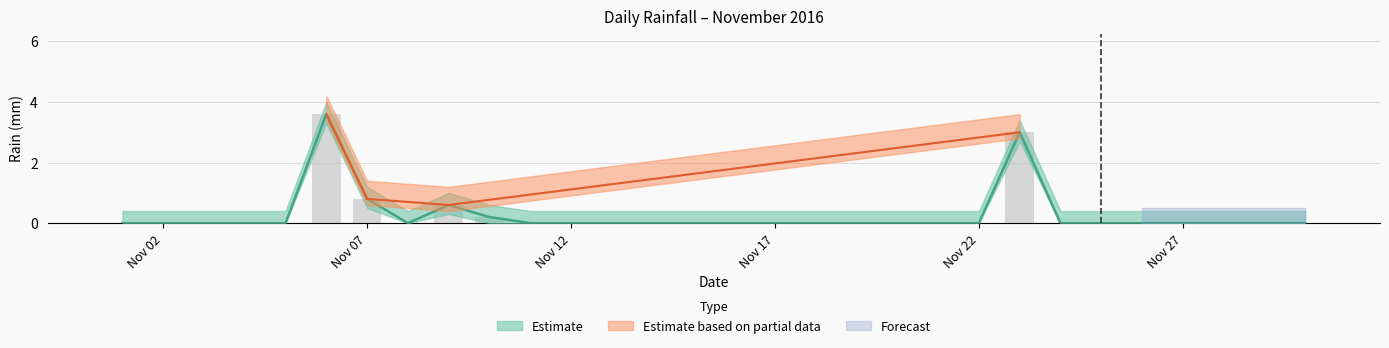

What is the average value?

0.3